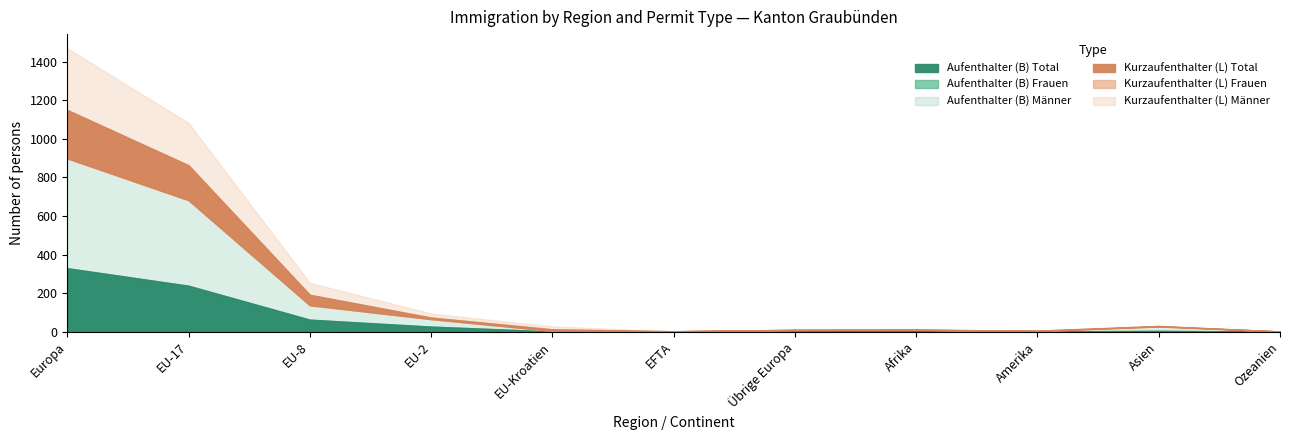

How many series are shown in this chart?

6